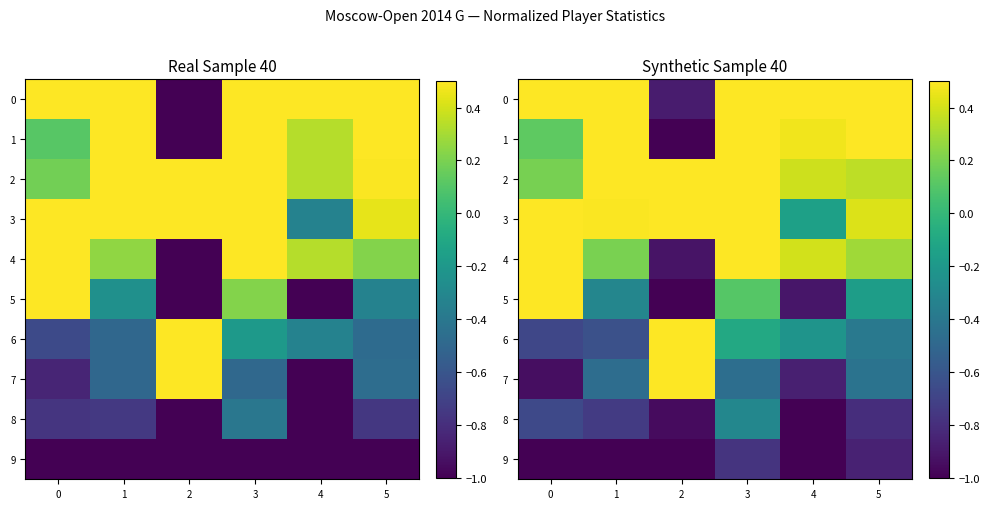

At which category is the sum across all series the highest?

3